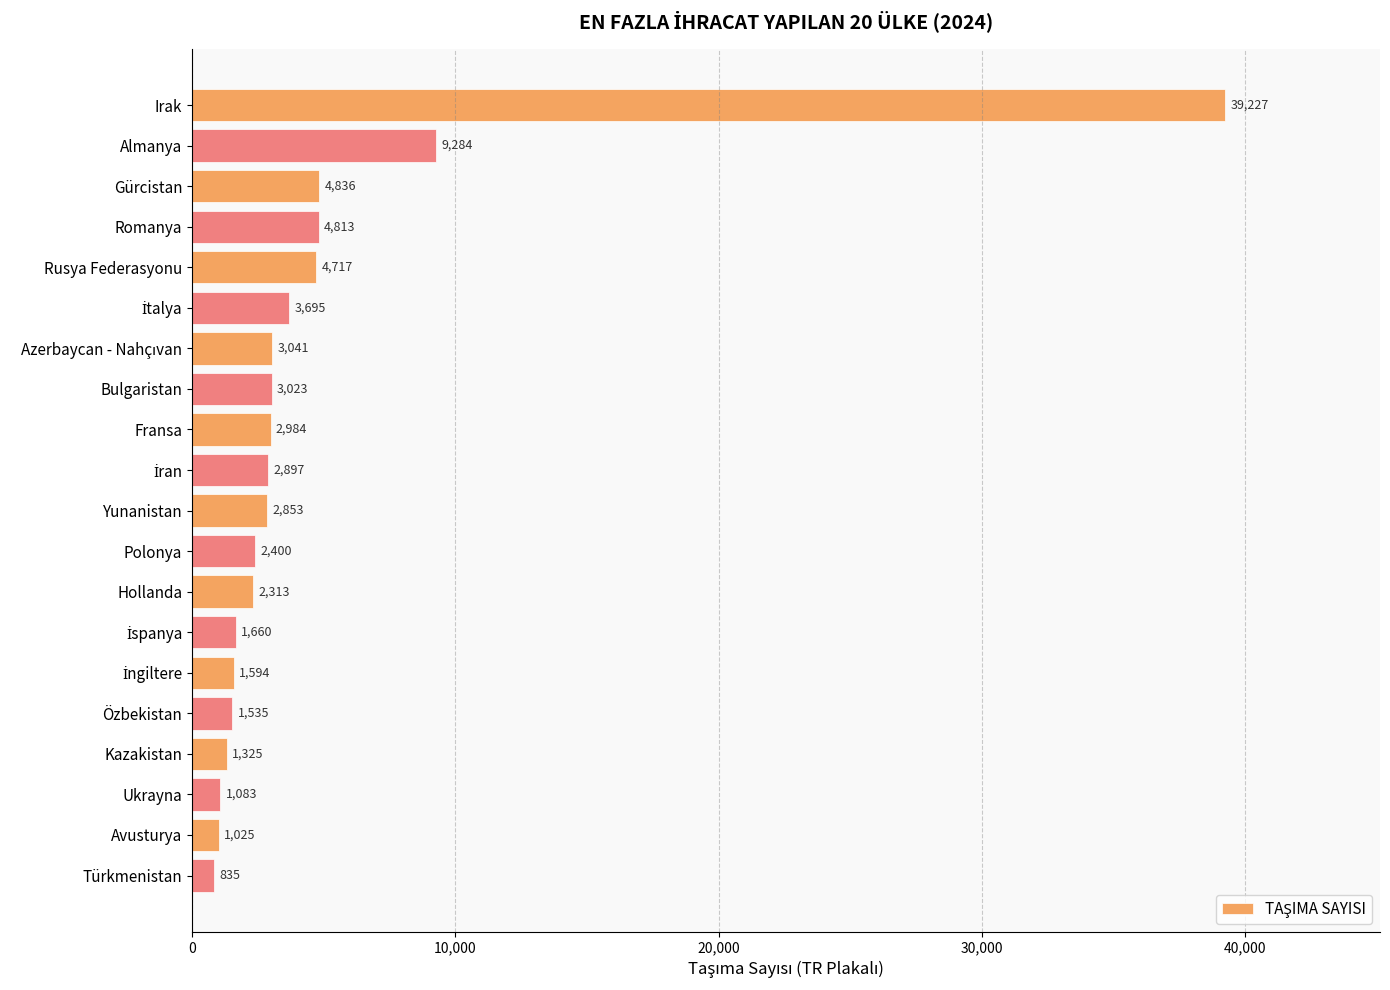

What is the label of the 19th bar from the bottom?

Almanya